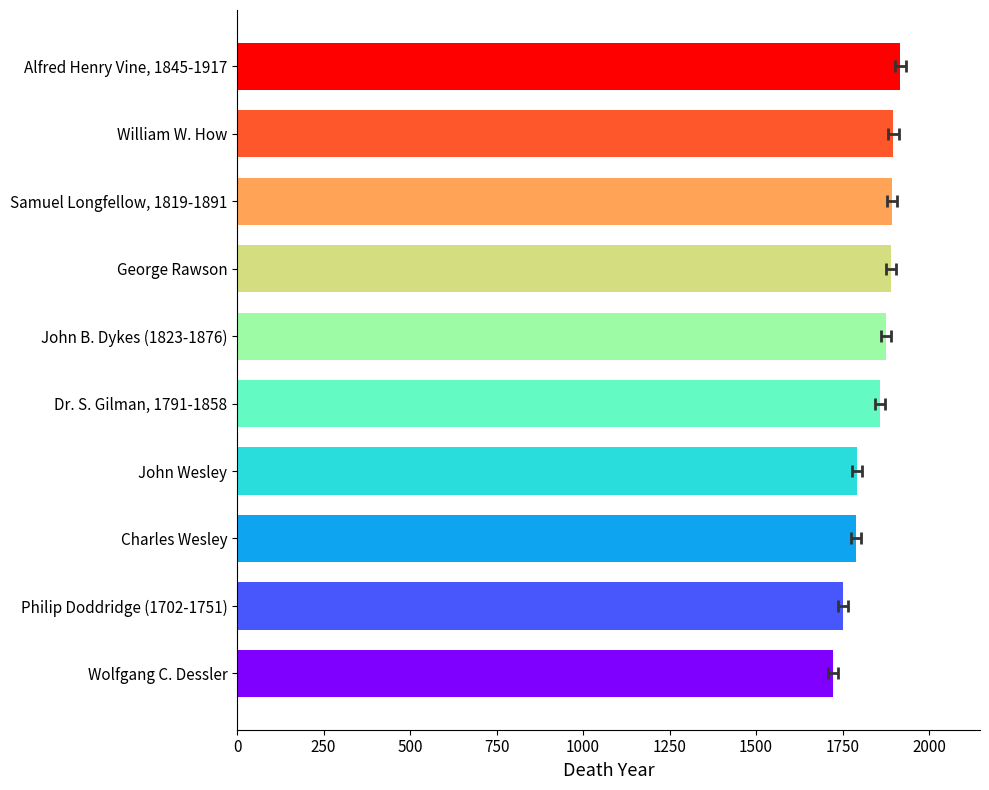

What is the greatest value displayed?

1917